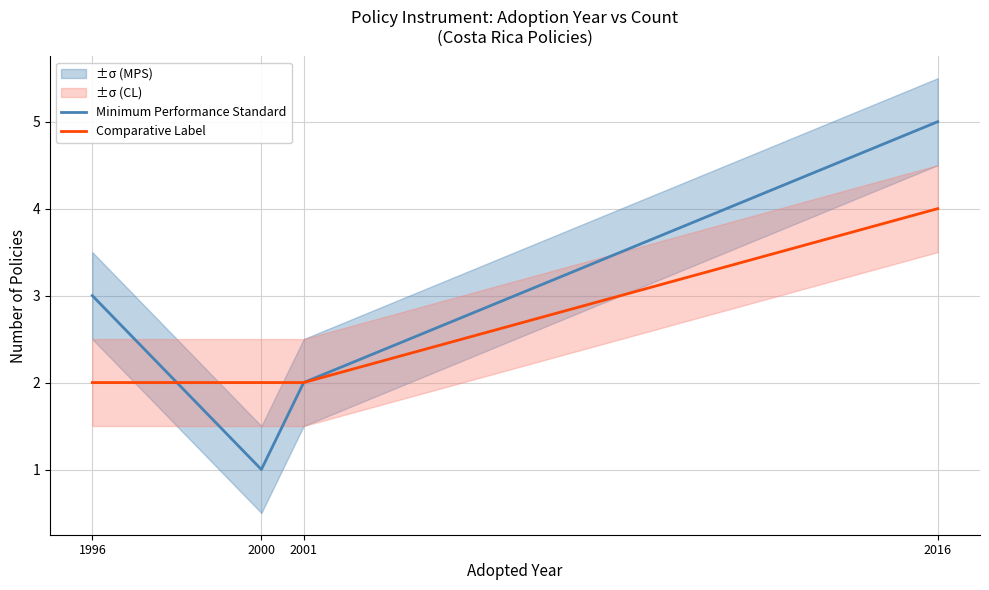

Rank the series by their maximum value, from lowest to highest.

Comparative Label, Minimum Performance Standard